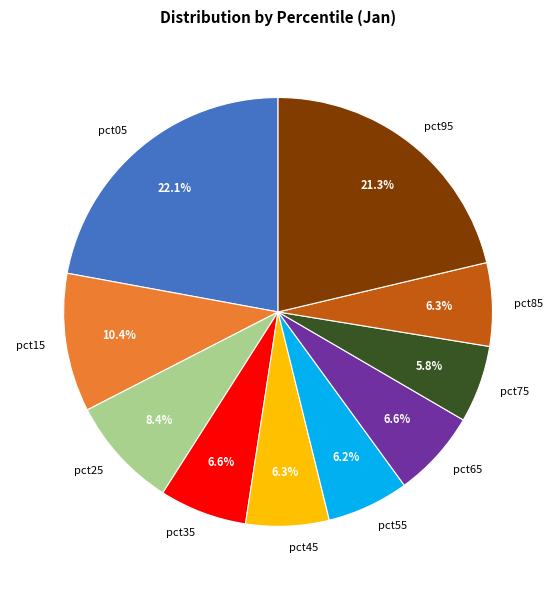

What percentage do pct65 and pct35 together represent?

13.2%